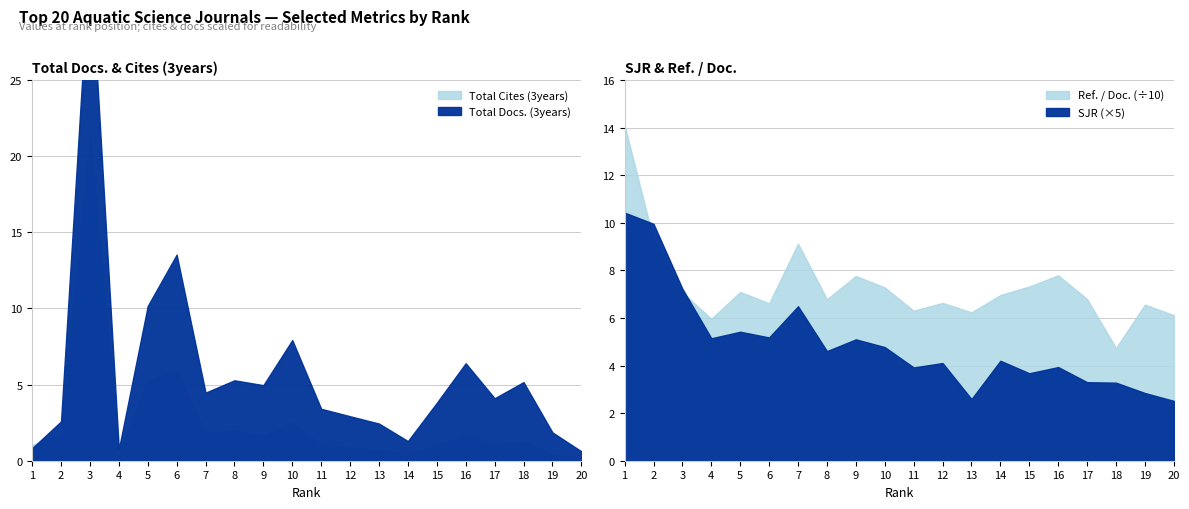

At which category is the sum across all series the highest?

3